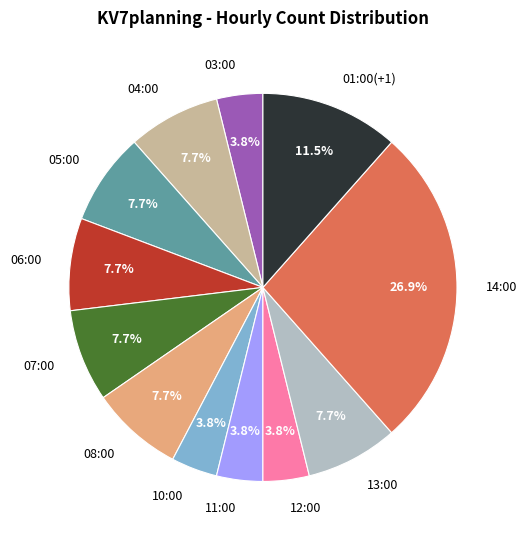

What is the largest slice in the pie chart?

14:00